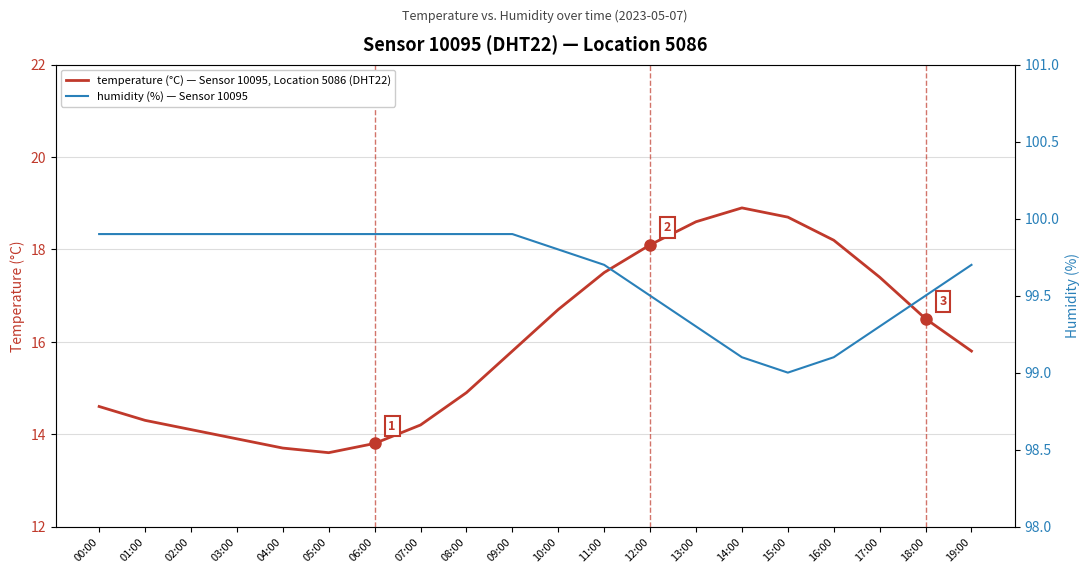

What is the lowest value of the temperature (°C) — Sensor 10095, Location 5086 (DHT22) series?

13.6